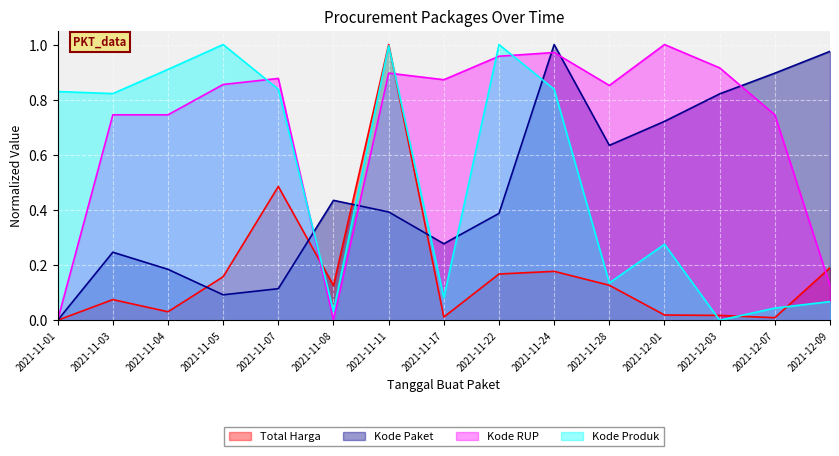

What is the difference between the Kode Produk values at 2021-11-11 and 2021-11-08?

1.0